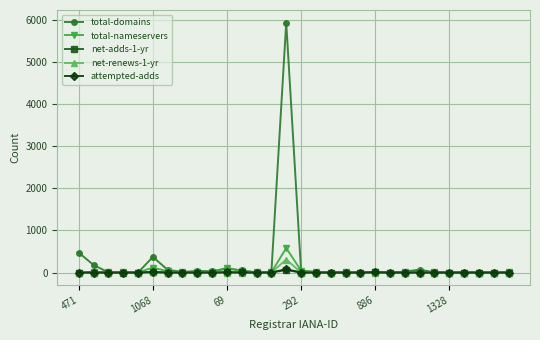

Which series has the largest range (max minus min)?

total-domains